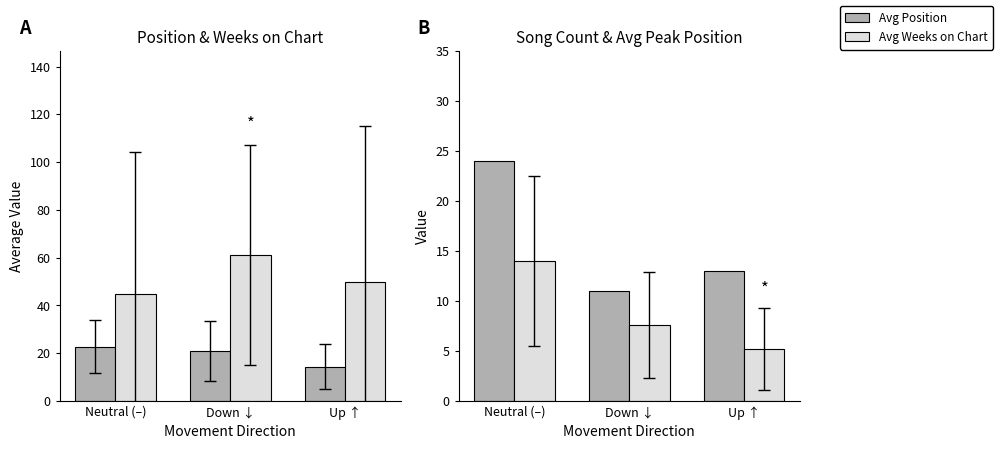

At how many categories does at least one series exceed 57?

1